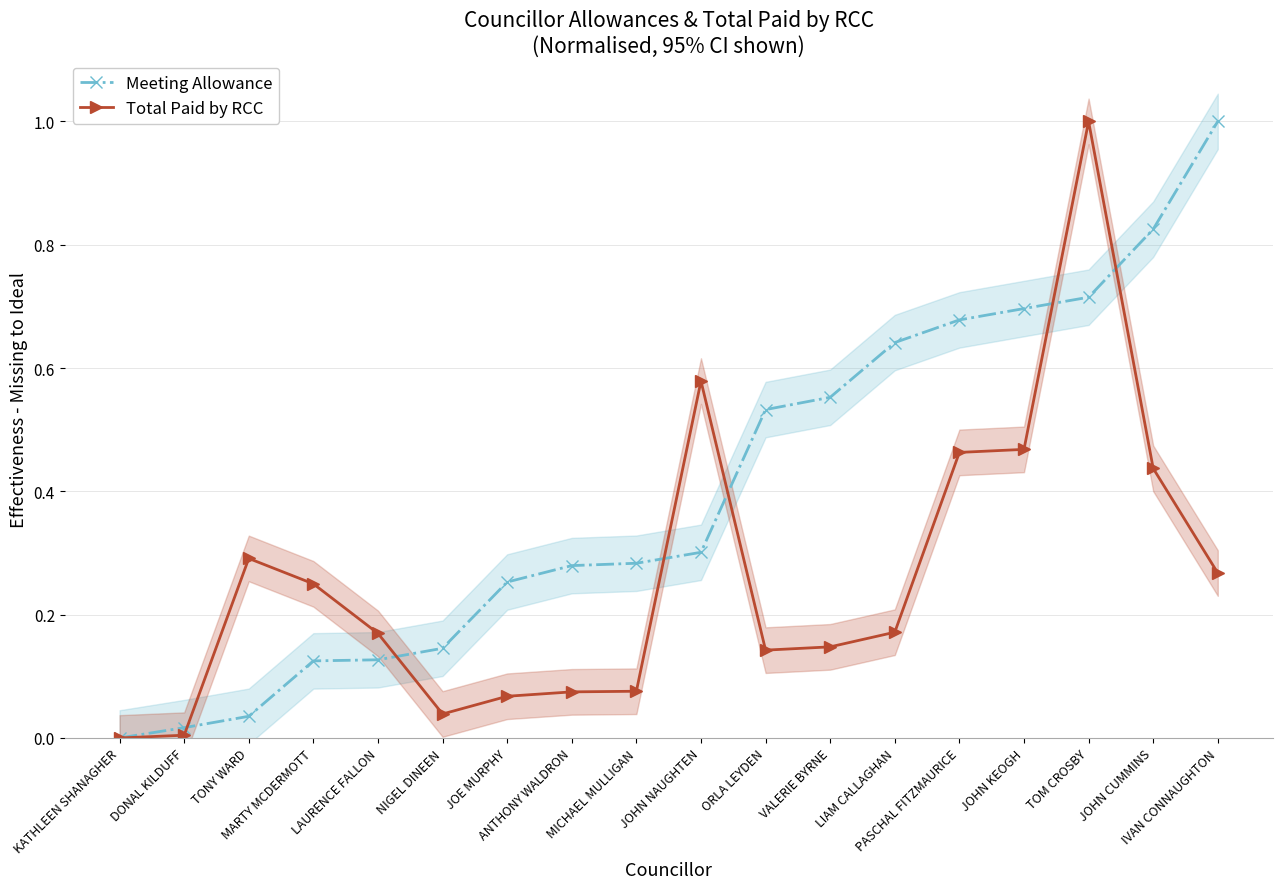

What is the difference between the Total Paid by RCC values at KATHLEEN SHANAGHER and LAURENCE FALLON?

0.2